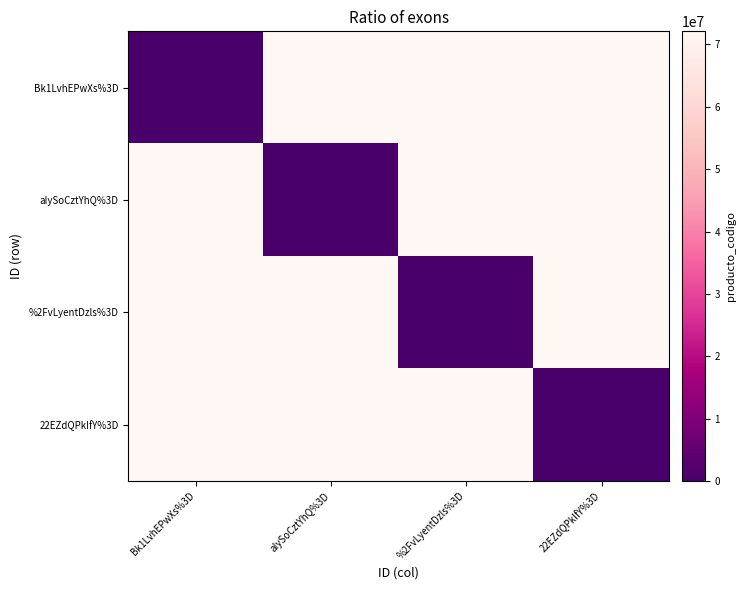

Reading left to right, list all the values displayed in this chart.

Bk1LvhEPwXs%3D: Bk1LvhEPwXs%3D=0	aIySoCztYhQ%3D=72102201	%2FvLyentDzls%3D=72102201	22EZdQPkIfY%3D=72102201
aIySoCztYhQ%3D: Bk1LvhEPwXs%3D=72102201	aIySoCztYhQ%3D=0	%2FvLyentDzls%3D=72102201	22EZdQPkIfY%3D=72102201
%2FvLyentDzls%3D: Bk1LvhEPwXs%3D=72102201	aIySoCztYhQ%3D=72102201	%2FvLyentDzls%3D=0	22EZdQPkIfY%3D=72102201
22EZdQPkIfY%3D: Bk1LvhEPwXs%3D=72102201	aIySoCztYhQ%3D=72102201	%2FvLyentDzls%3D=72102201	22EZdQPkIfY%3D=0